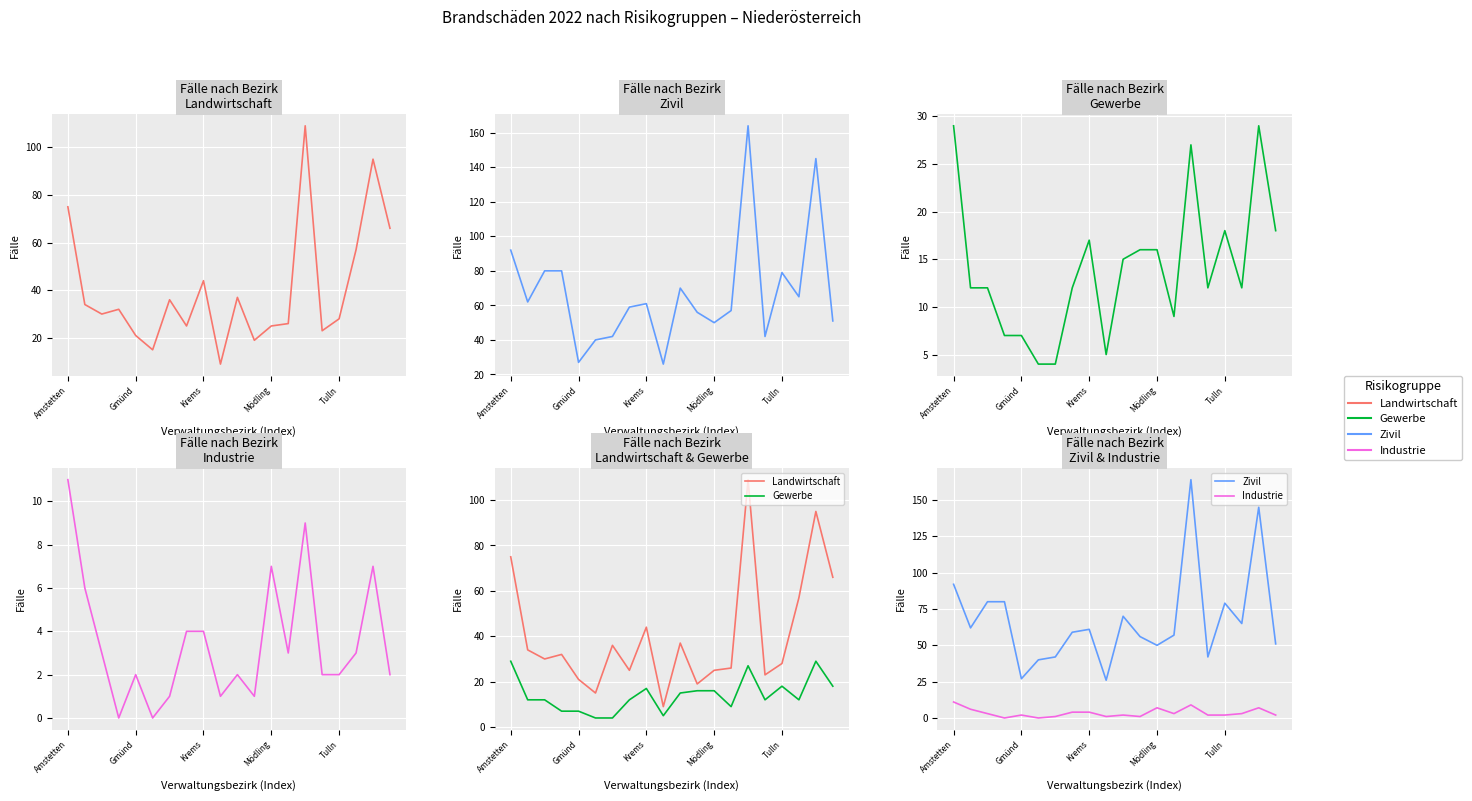

Which category has the highest value in the Zivil series?

14